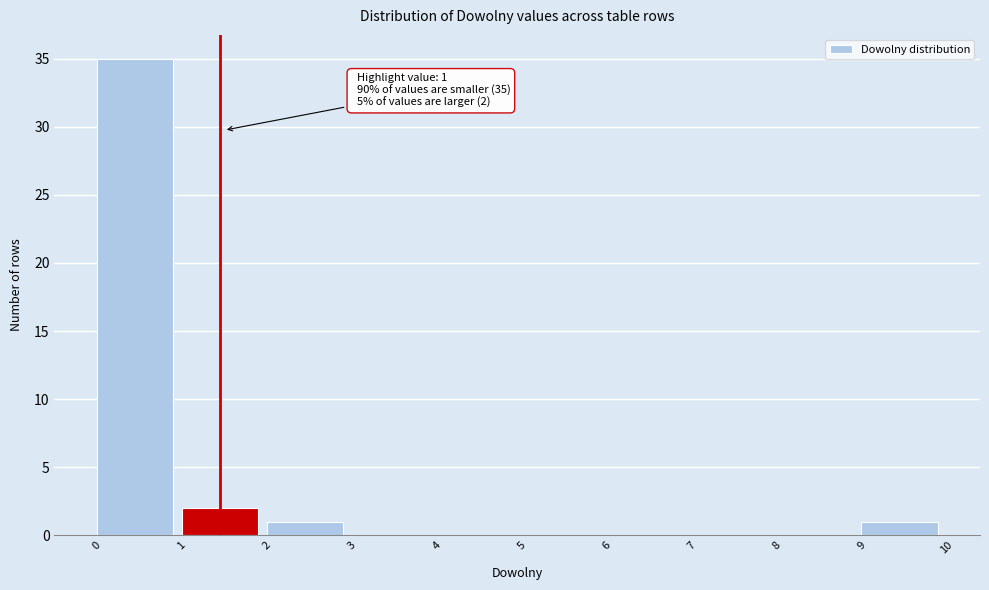

Which range on the x-axis has the tallest bar?

0 to 1